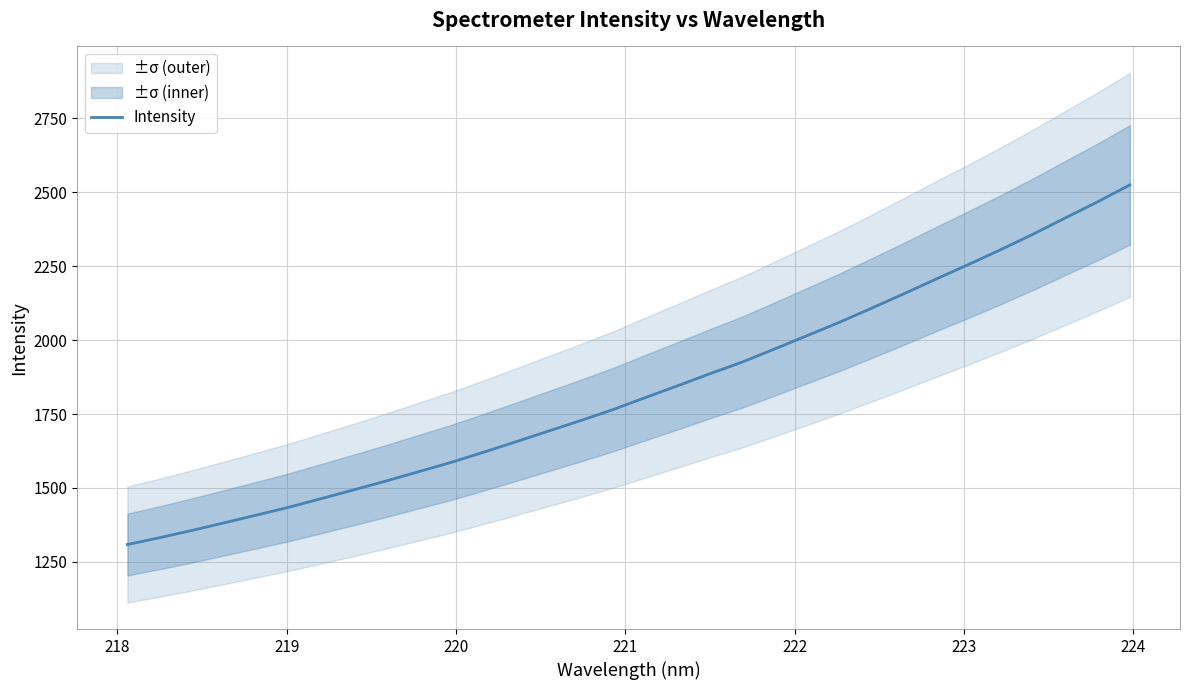

What is the label of the 28th point from the right?

221